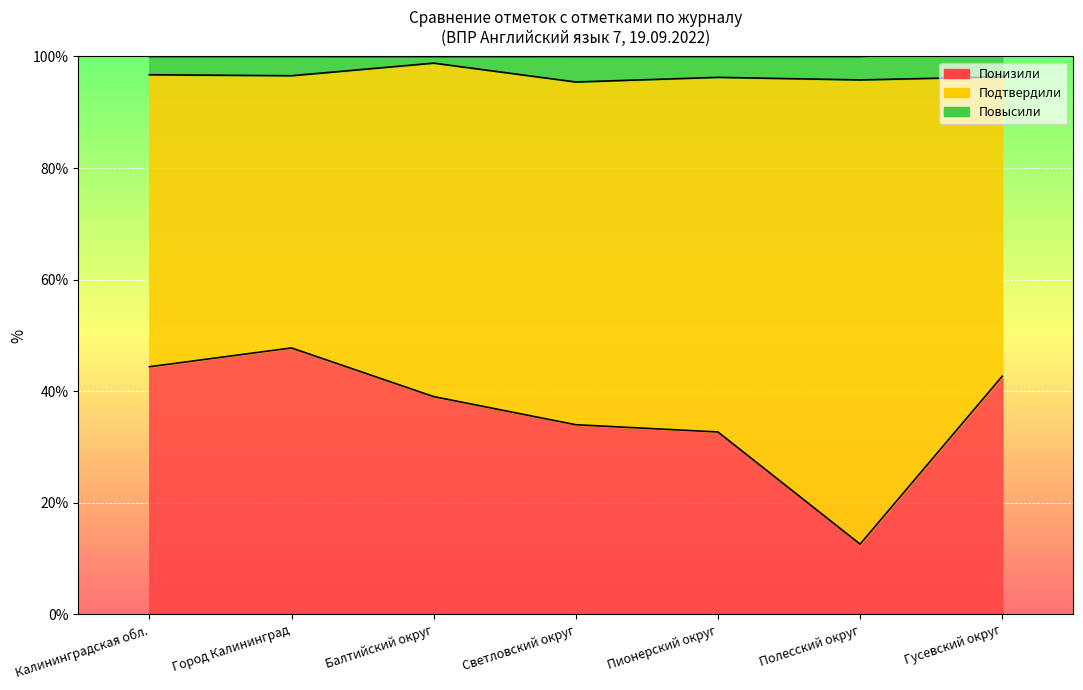

Where does the Понизили series first go above 39?

Калининградская обл.